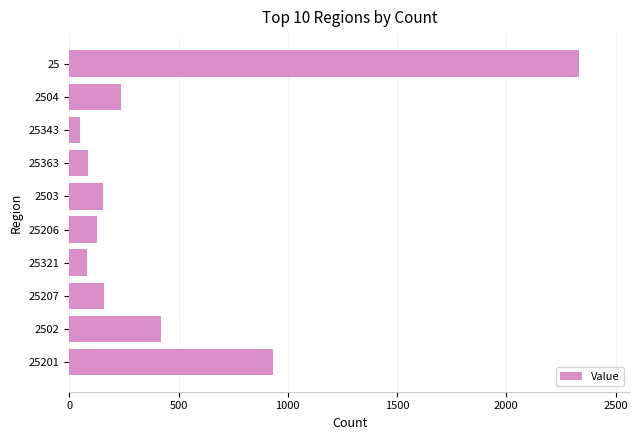

Approximately how many times larger is the value at 25206 compared to 25363?

1.5